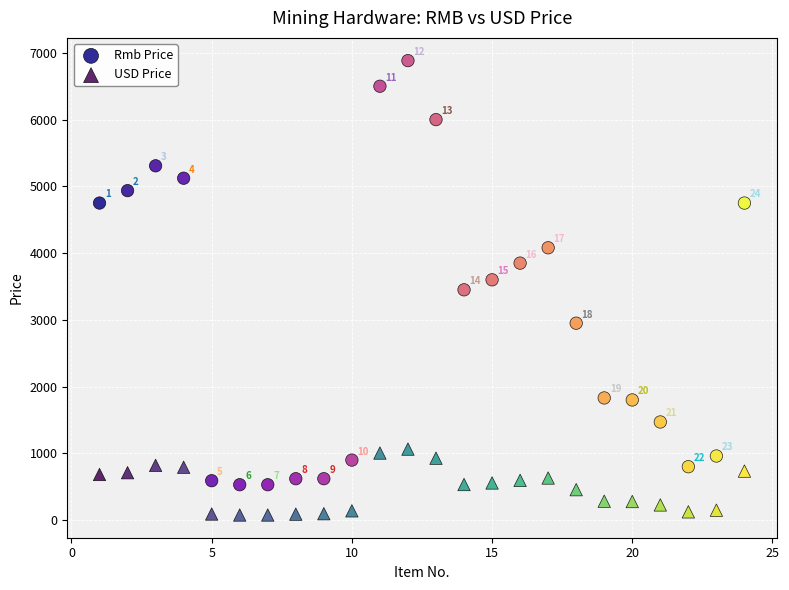

Which series reaches the minimum Y coordinate?

USD Price